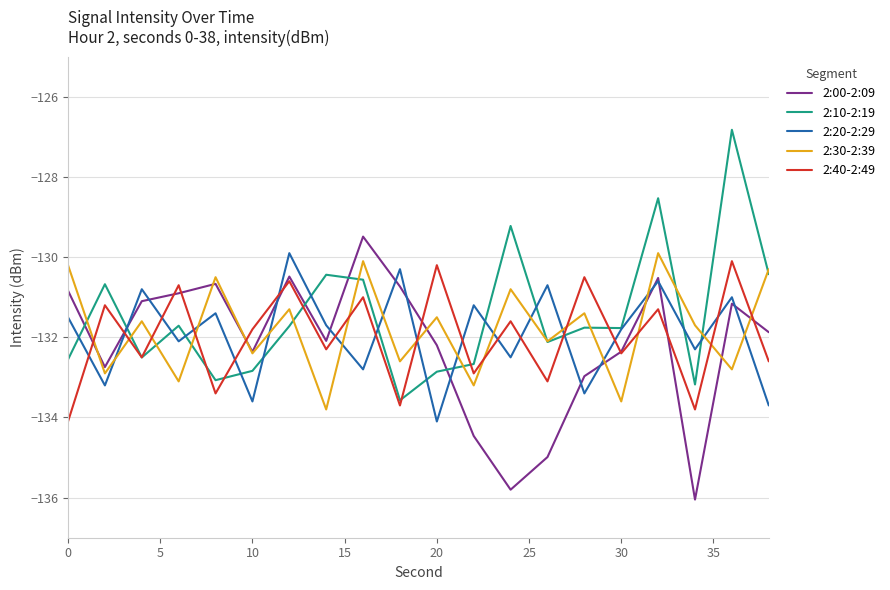

What is the lowest value of the 2:00-2:09 series?

-136.0